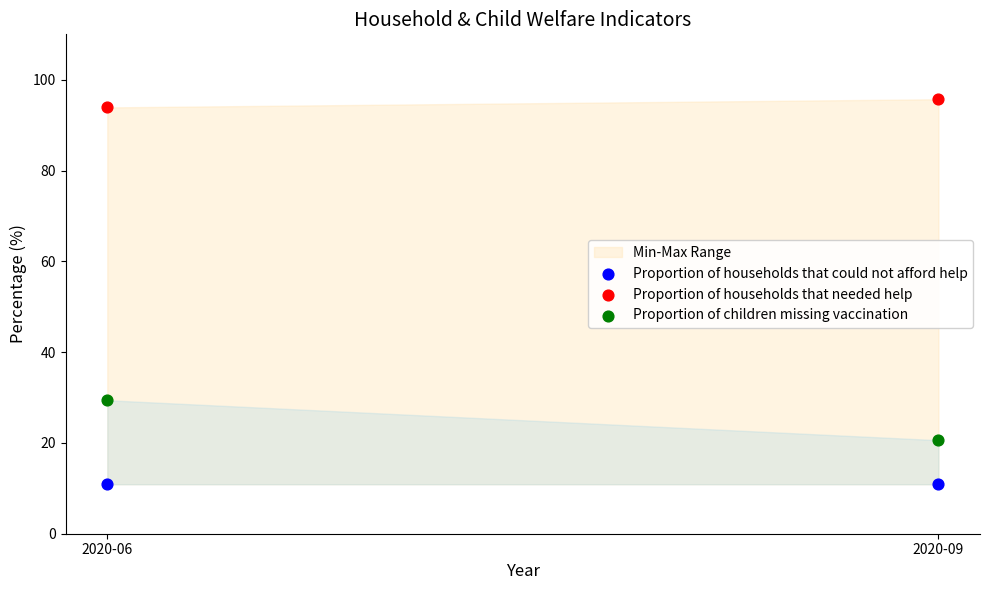

Which series reaches the maximum Y coordinate?

Proportion of households that needed help